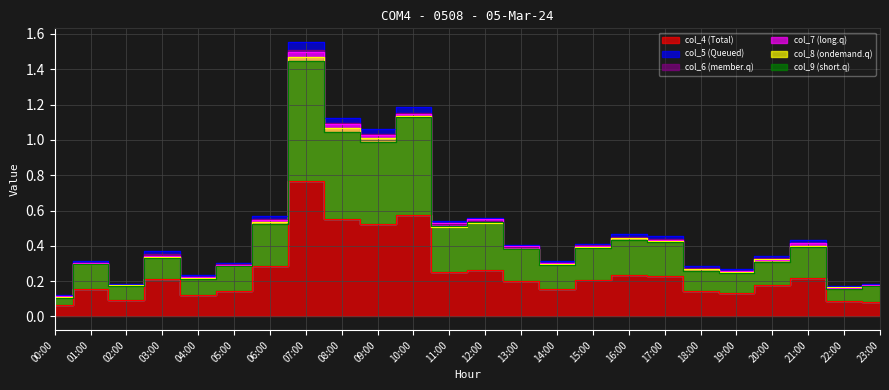

True or false: col_9 and col_4 intersect in this chart.

False